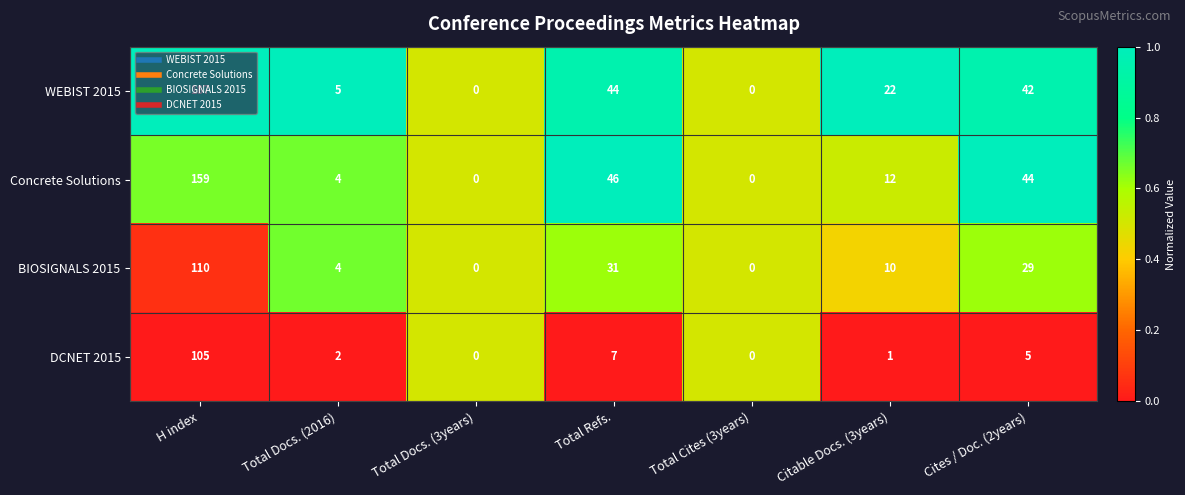

What value does the WEBIST 2015 series have at Citable Docs. (3years)?

22